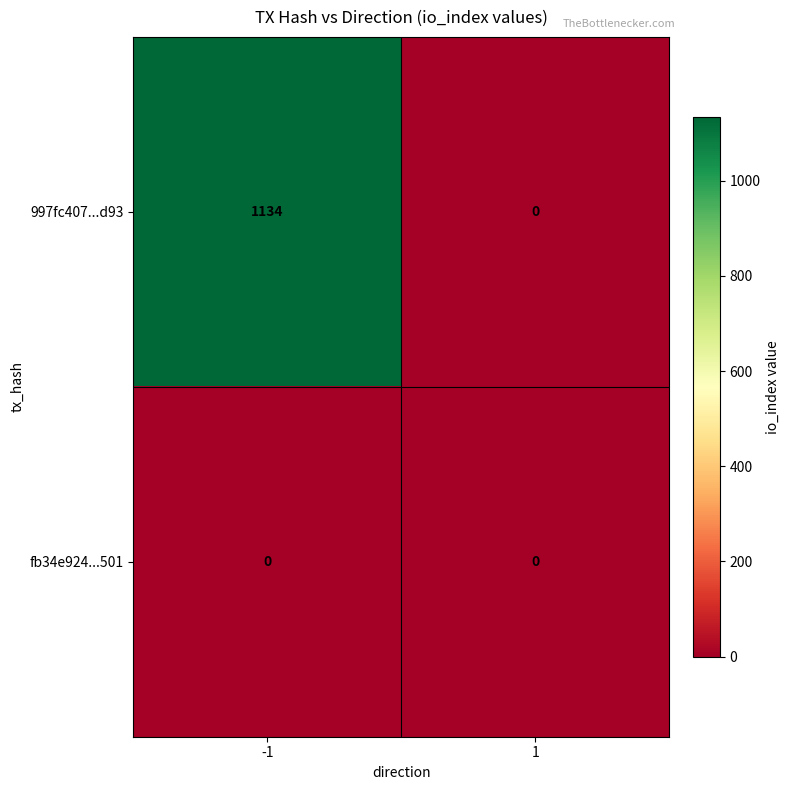

Reading left to right, what are all the values shown in this chart?

997fc407...d93: 1134	0
fb34e924...501: 0	0